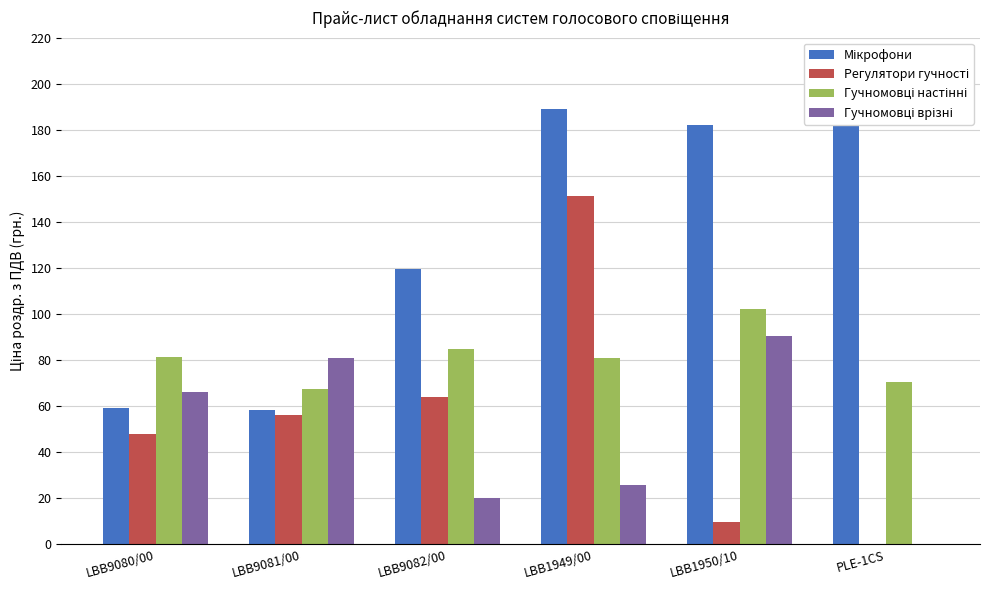

At which category is the sum across all series the highest?

LBB1949/00